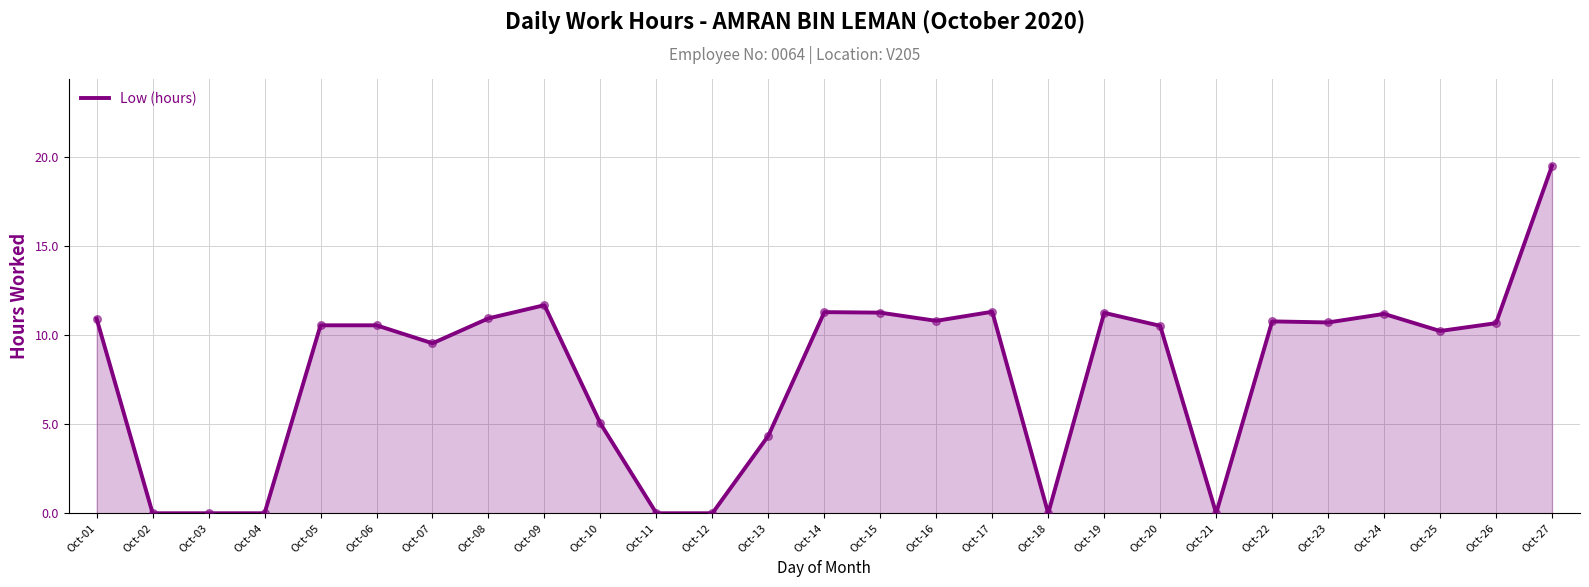

Which has a higher value, Oct-16 or Oct-24?

Oct-24